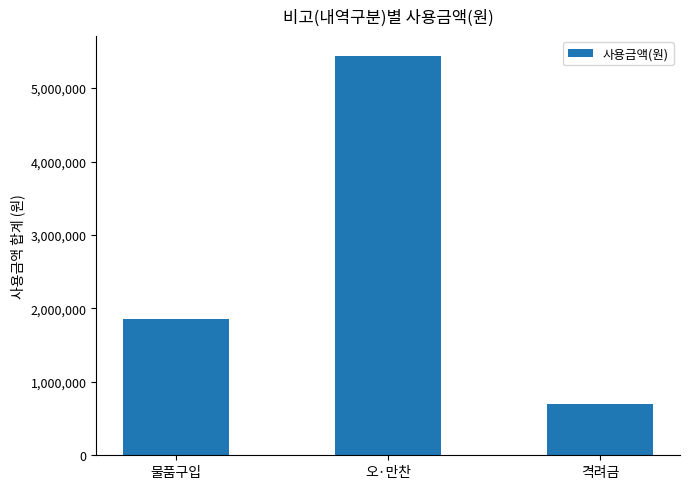

Between 격려금 and 오·만찬, which is larger?

오·만찬